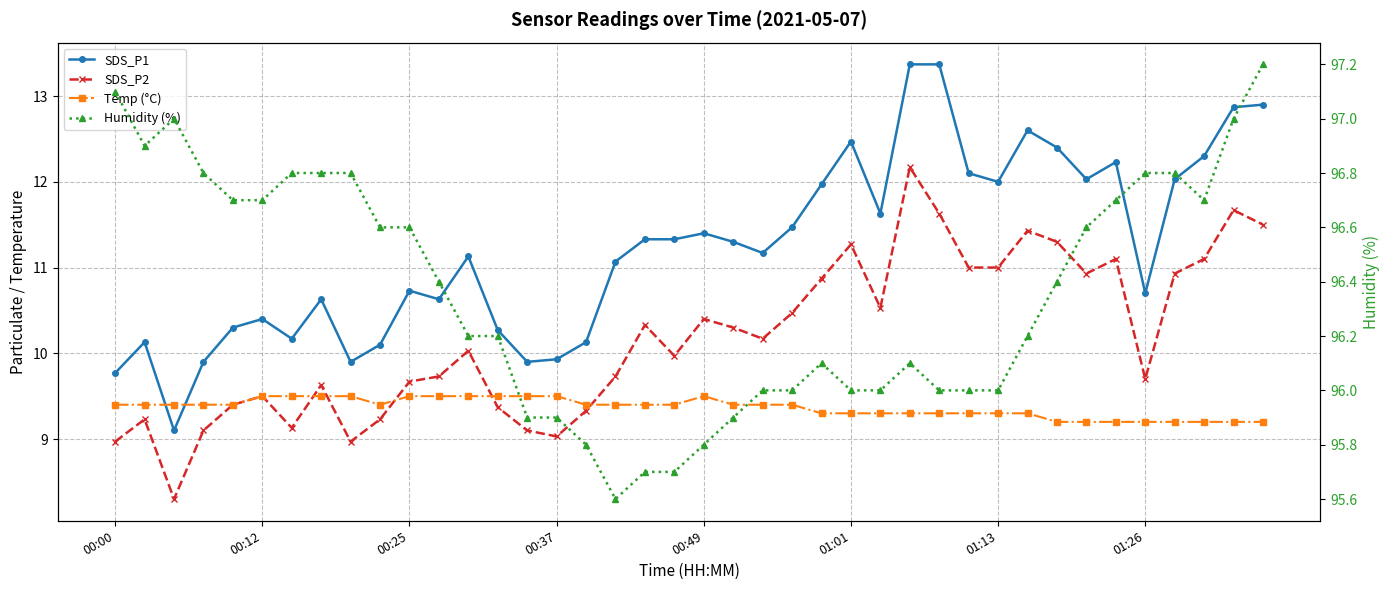

What value does the Temp (°C) series have at 00:25?

9.5